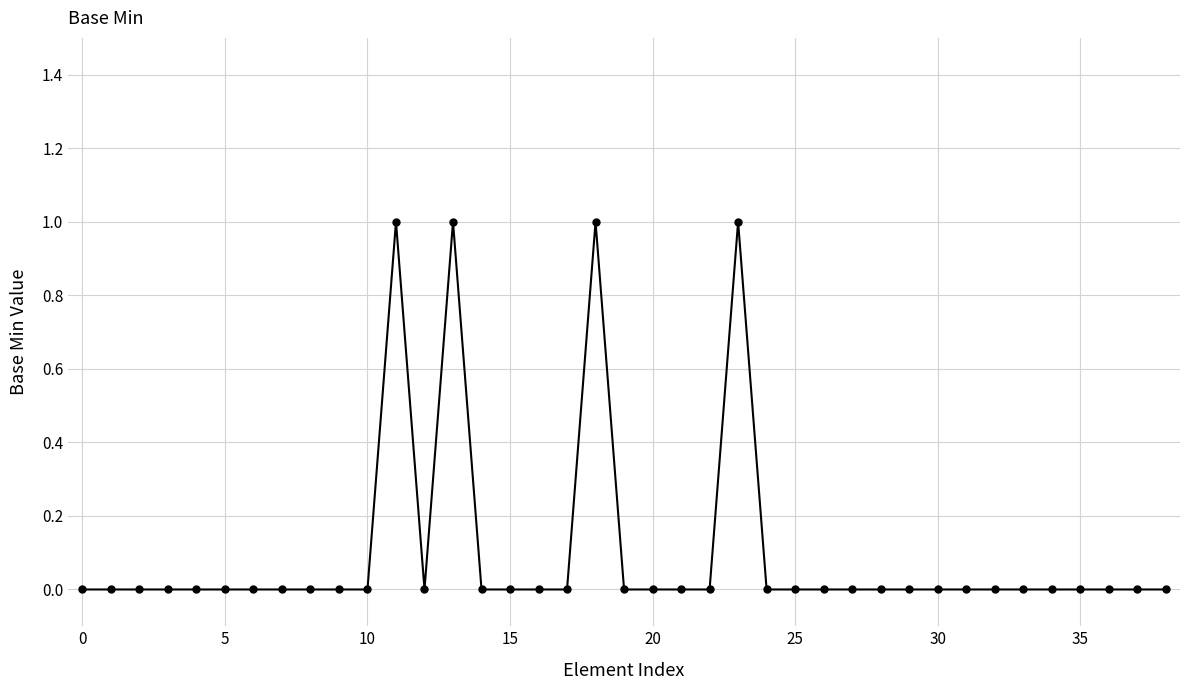

What is the difference between the maximum and minimum values?

1